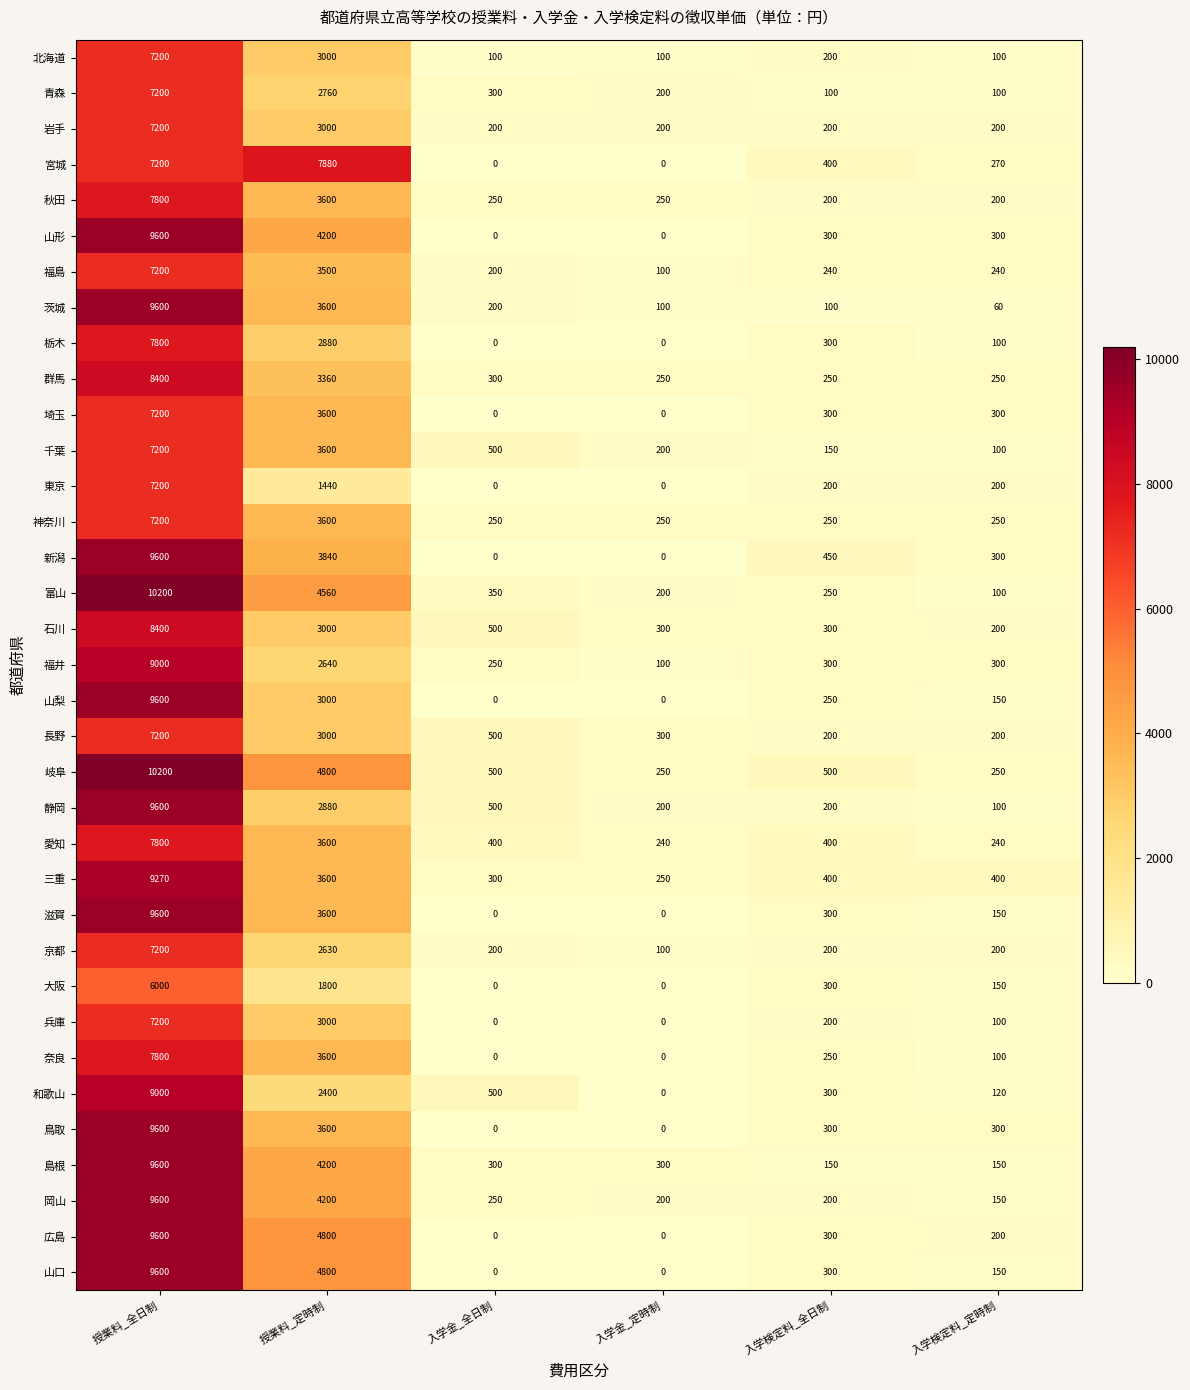

What is the total value across all series at 入学金_定時制?

4090